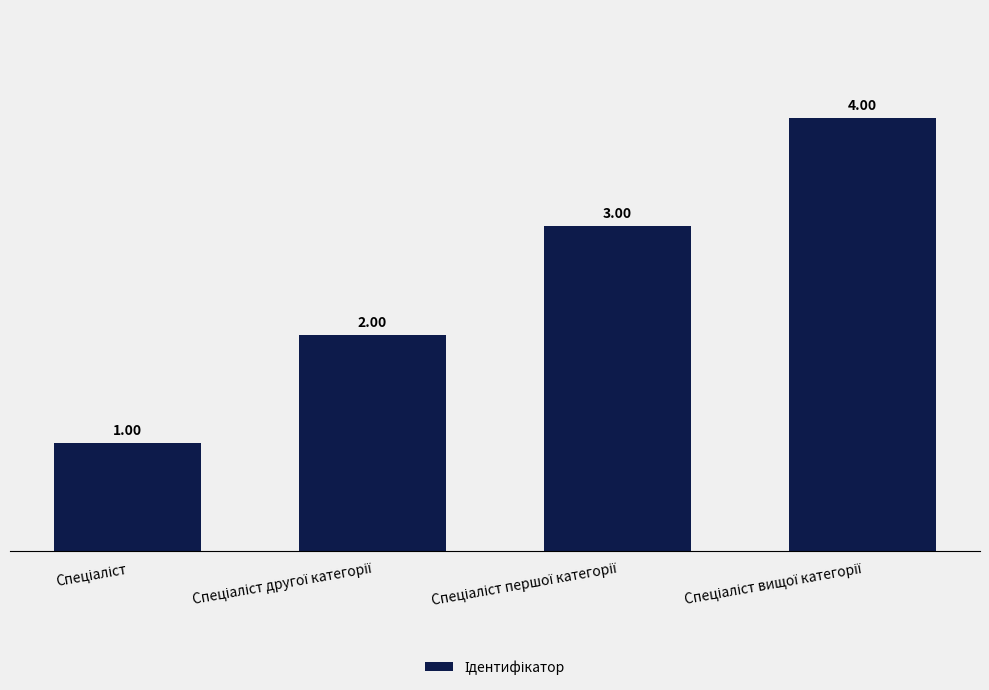

What is the difference between the maximum and minimum values?

3